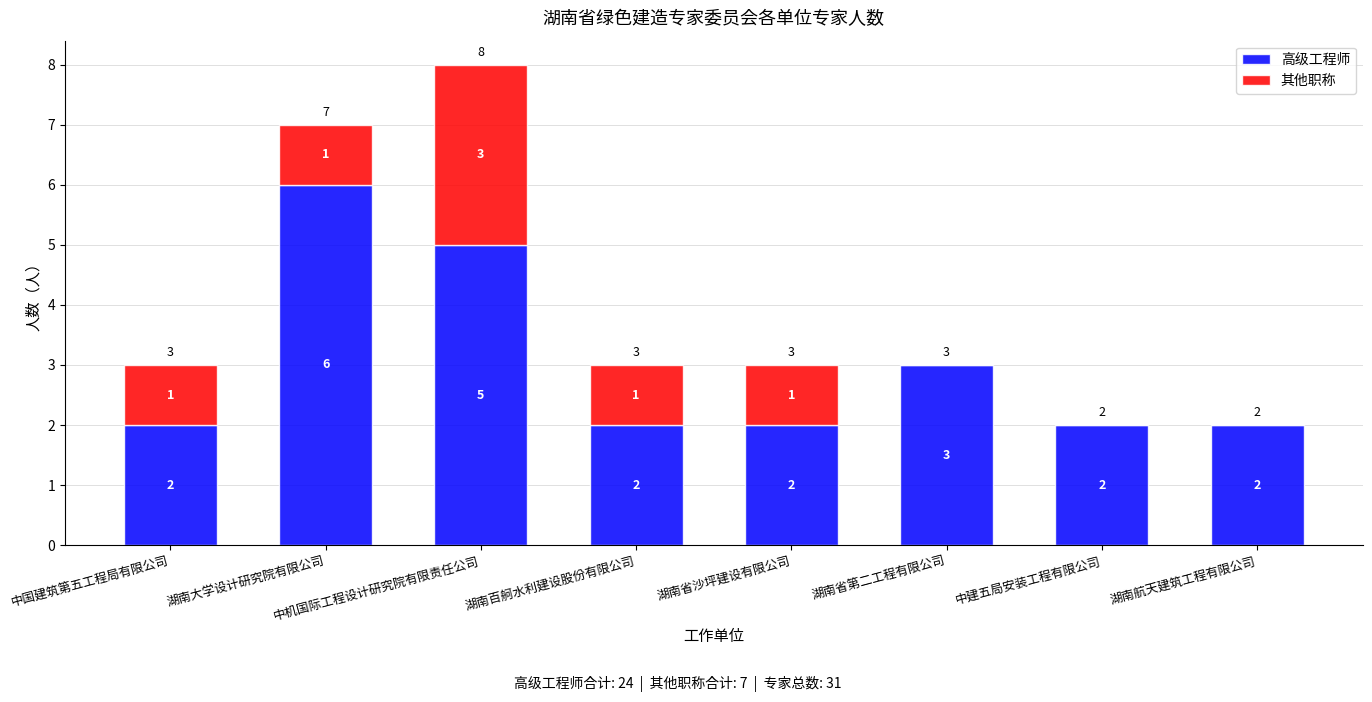

What is the sum of all 高级工程师 values?

24